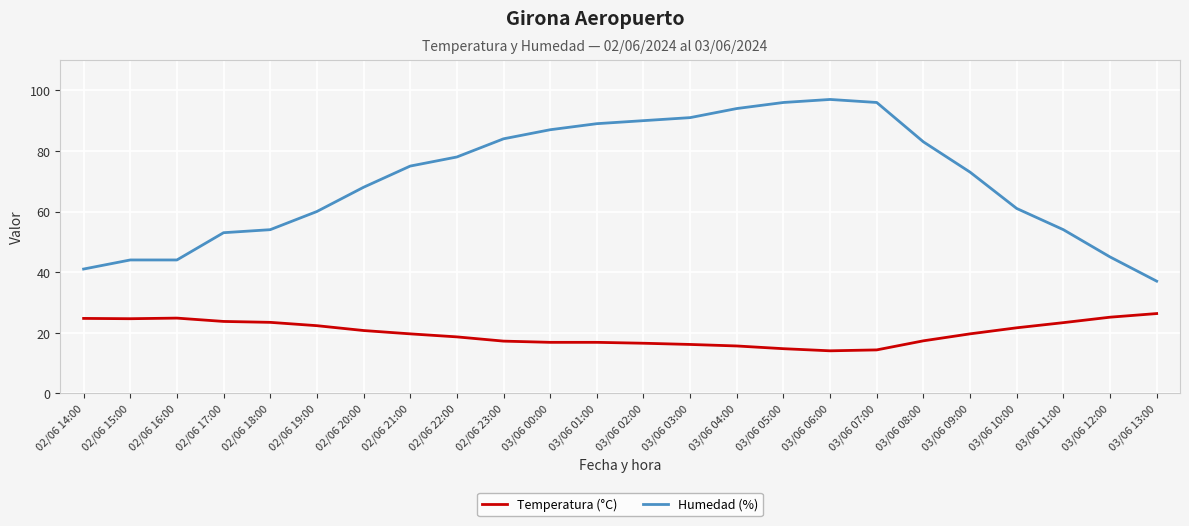

The value of Temperatura (°C) at 02/06 23:00 is 17.2. True or false?

True